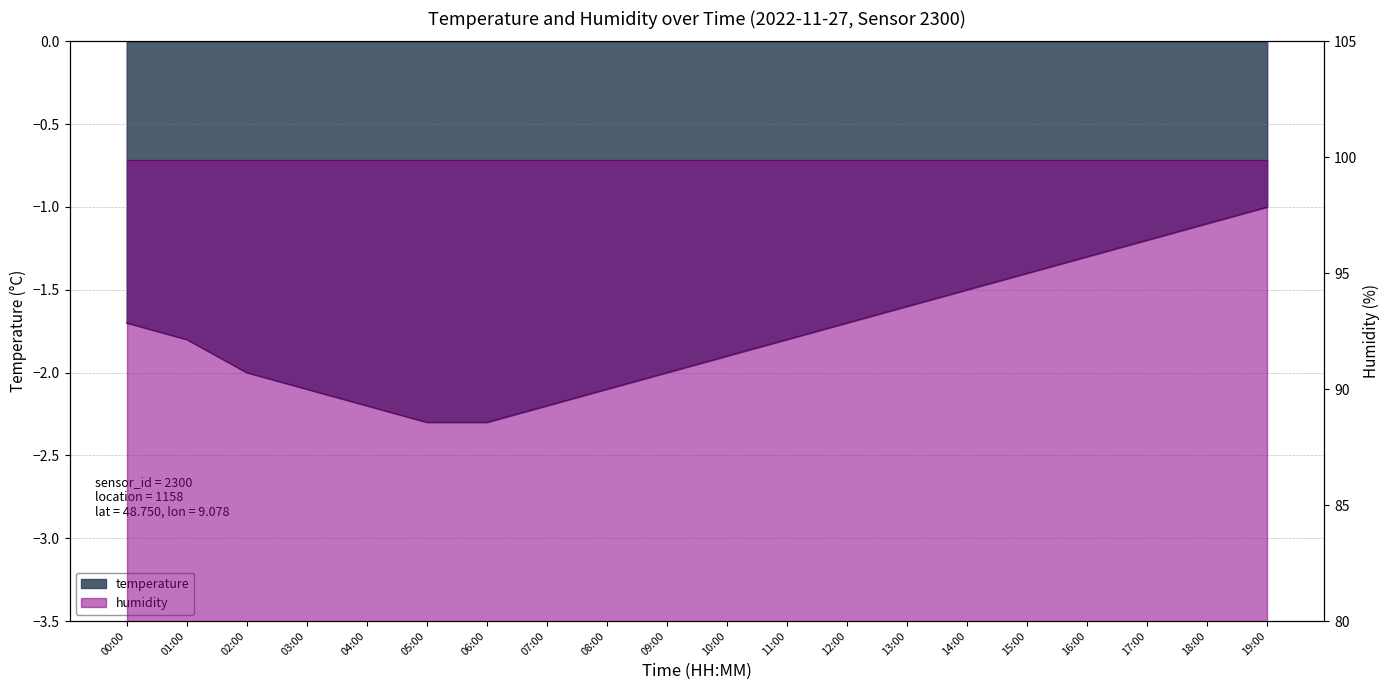

What is the label of the 13th point from the right?

07:00